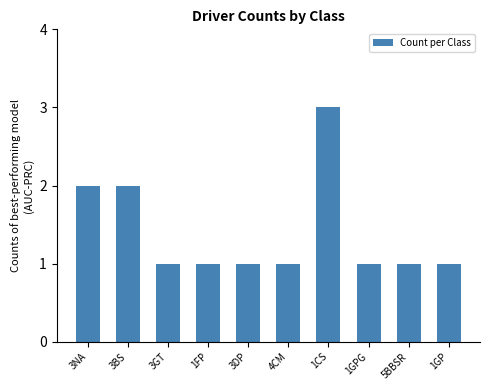

What is the minimum value shown in the chart?

1